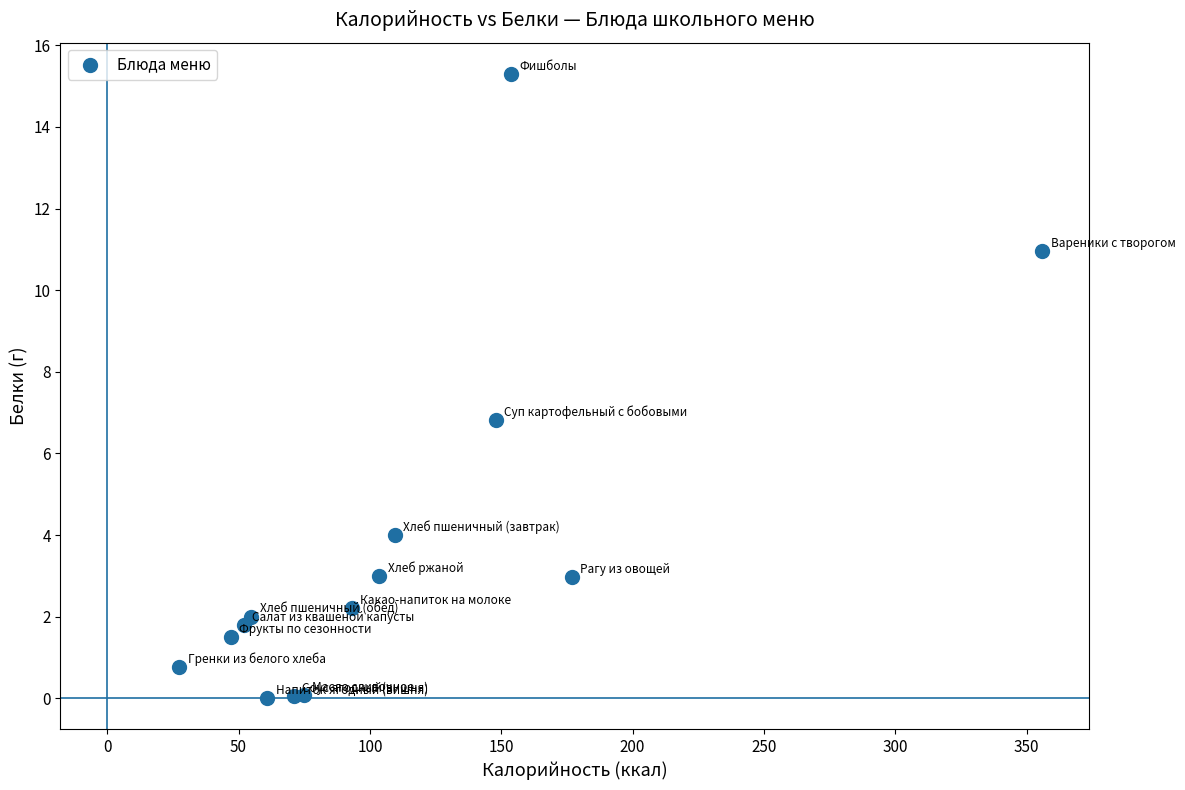

What Y value in the scatter plot is closest to 7?

6.8